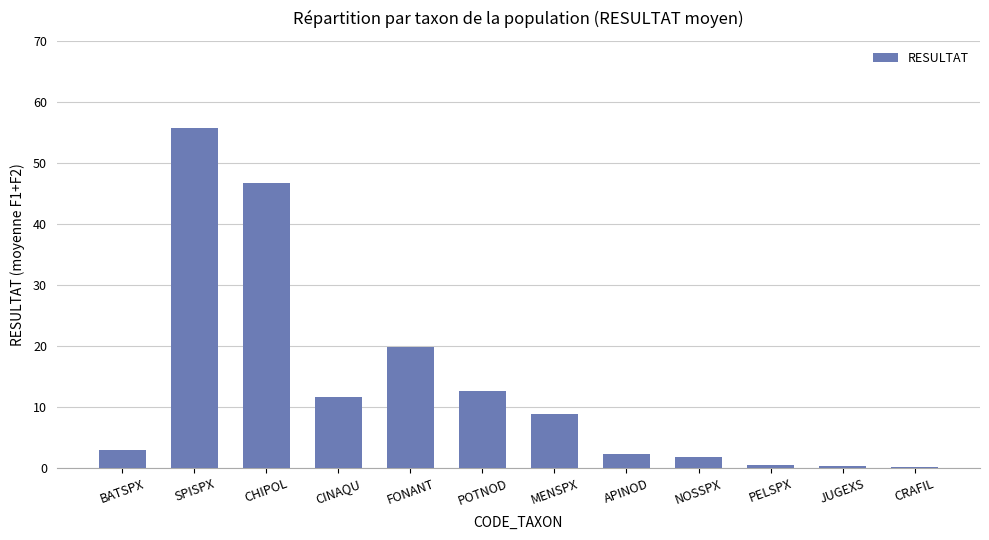

At which category does the chart reach its peak across all series?

SPISPX